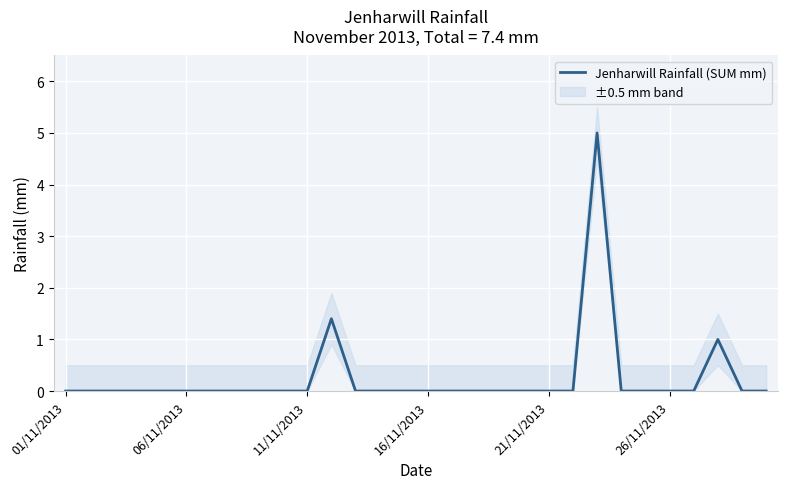

What is the difference between the second highest and minimum values?

1.4